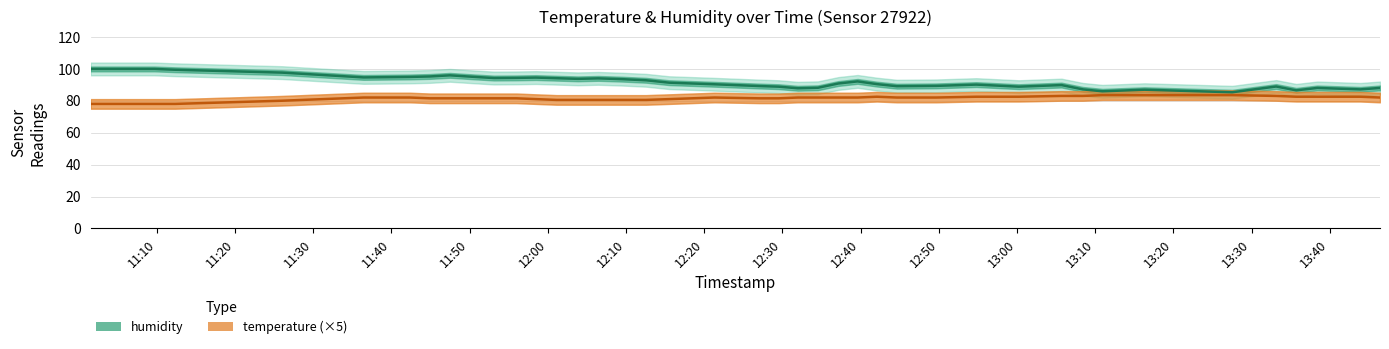

Is the value of humidity at 28 greater than the value of temperature (×5) at 20?

Yes